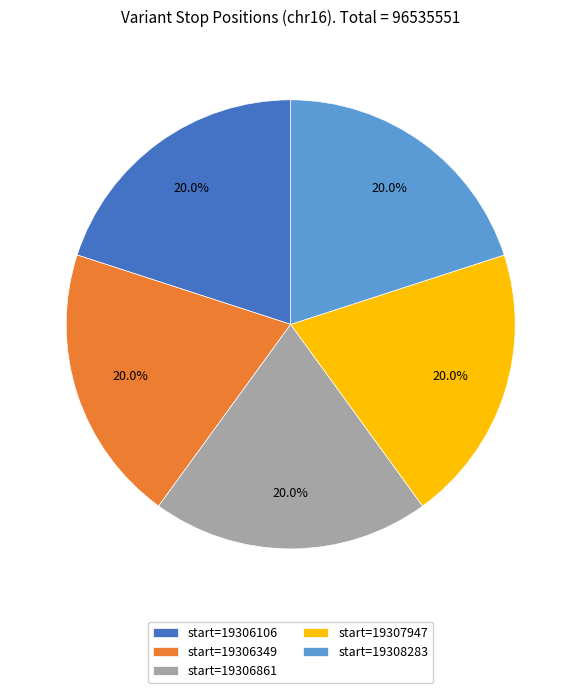

Is there a majority slice in this chart?

No